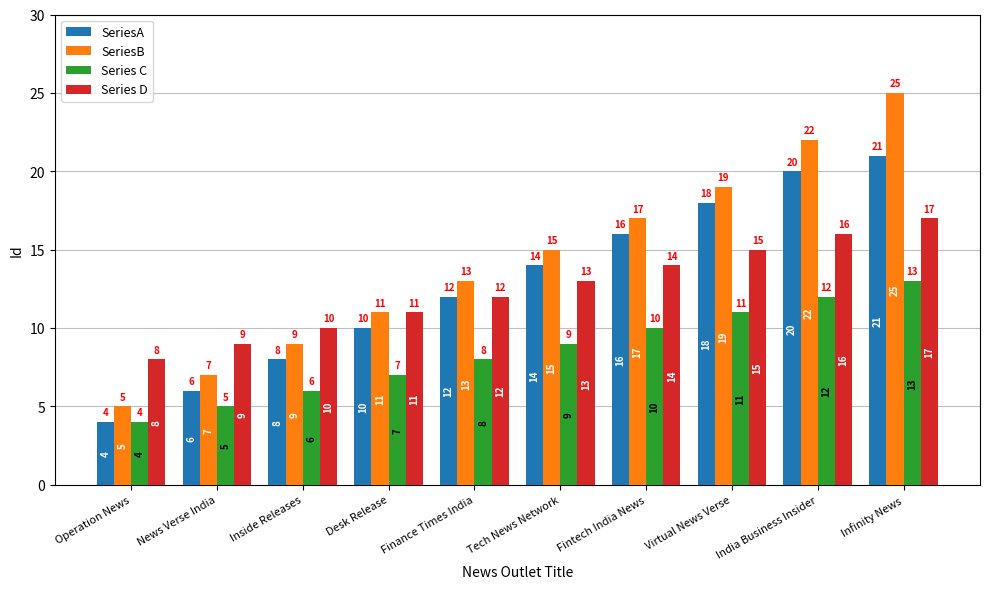

Reading left to right, list all the values displayed in this chart.

SeriesA: 4	6	8	10	12	14	16	18	20	21
SeriesB: 5	7	9	11	13	15	17	19	22	25
Series C: 4	5	6	7	8	9	10	11	12	13
Series D: 8	9	10	11	12	13	14	15	16	17